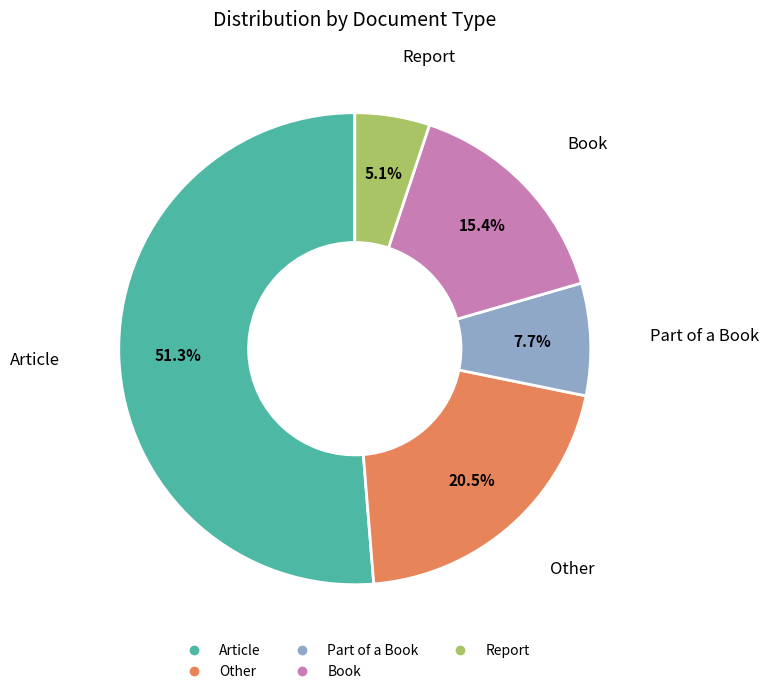

Is the sum of Report and Book greater than half?

No